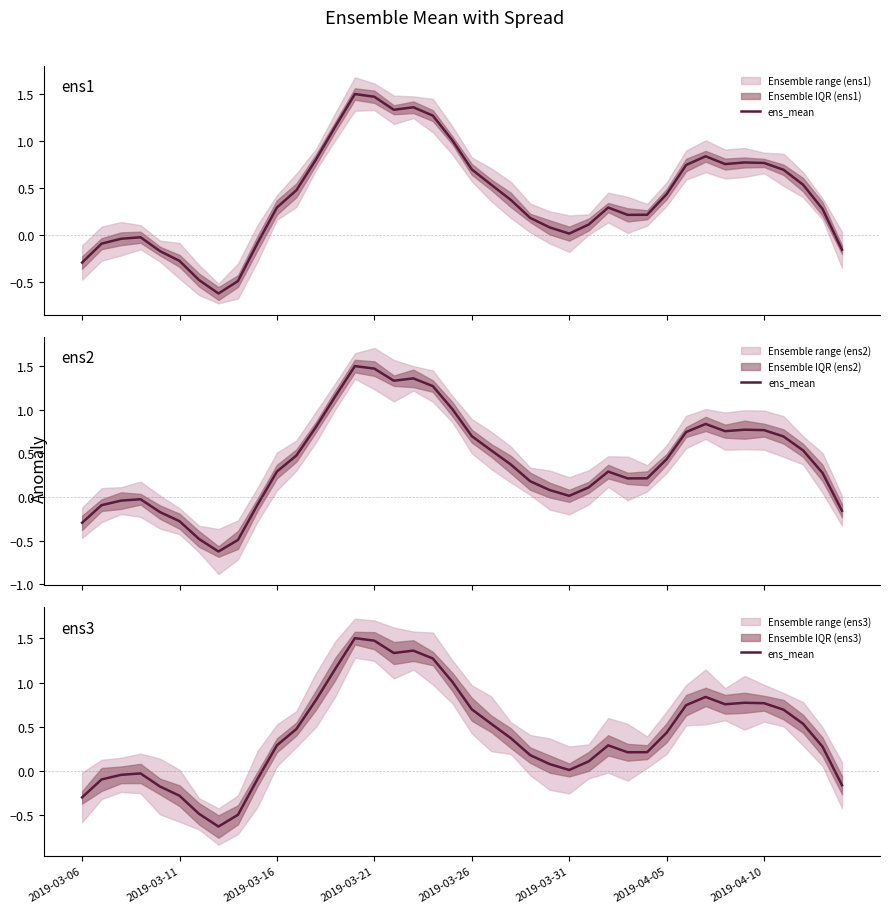

True or false: the data shows 0.7 at 2019-03-21.

False